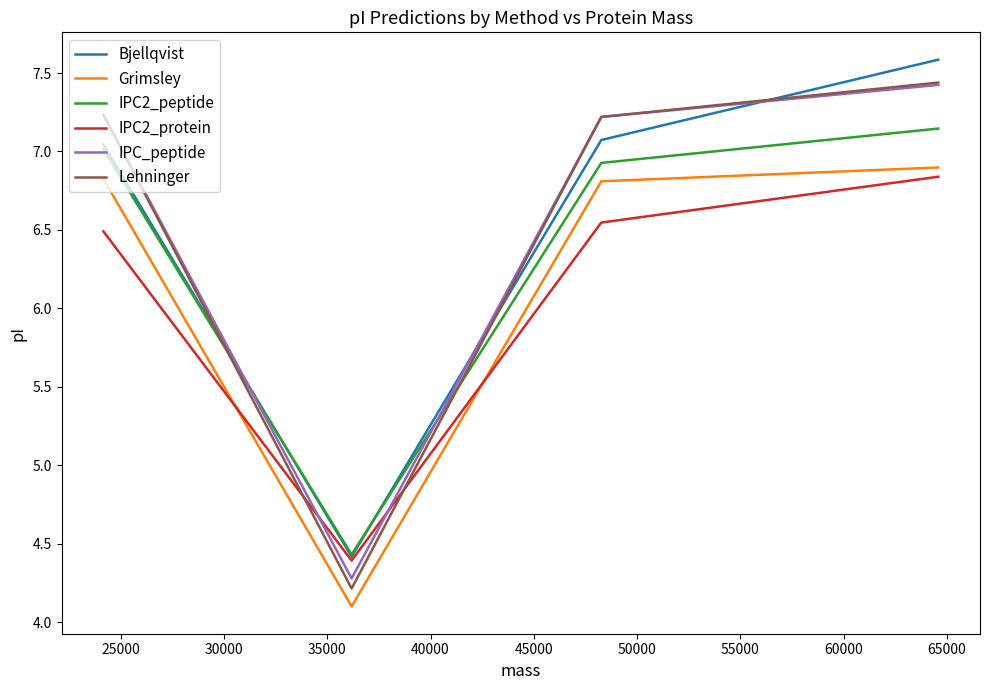

What is the minimum value shown in the chart?

4.1